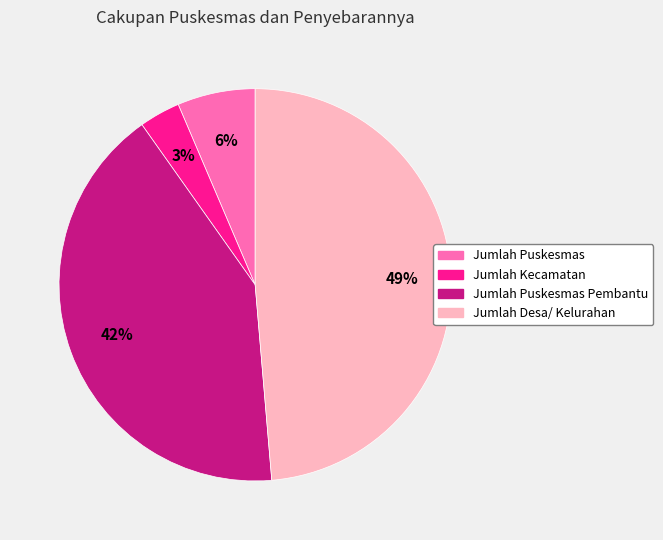

Does Jumlah Desa/ Kelurahan represent more than half of the total?

No